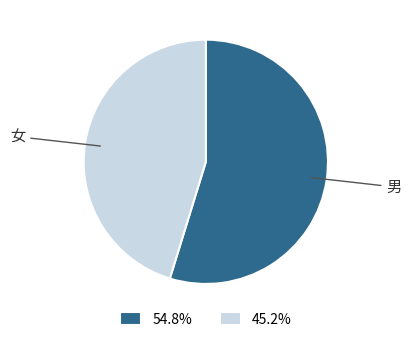

Which has a higher value, 女 or 男?

男